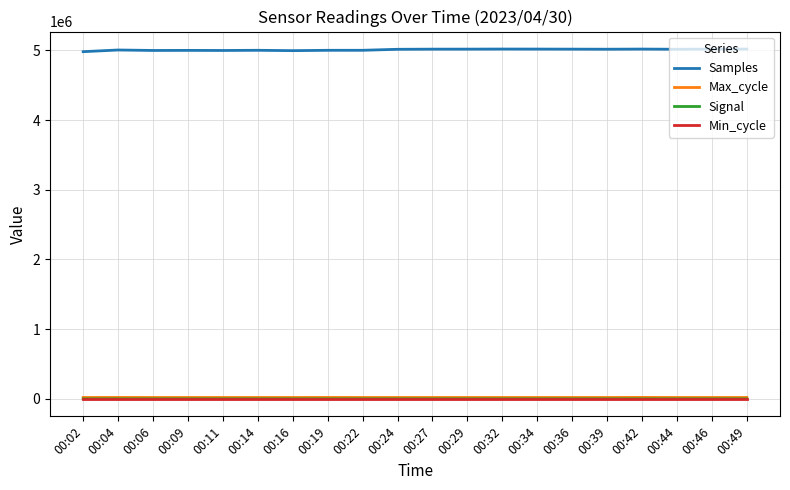

Which series has the largest total across all categories?

Samples